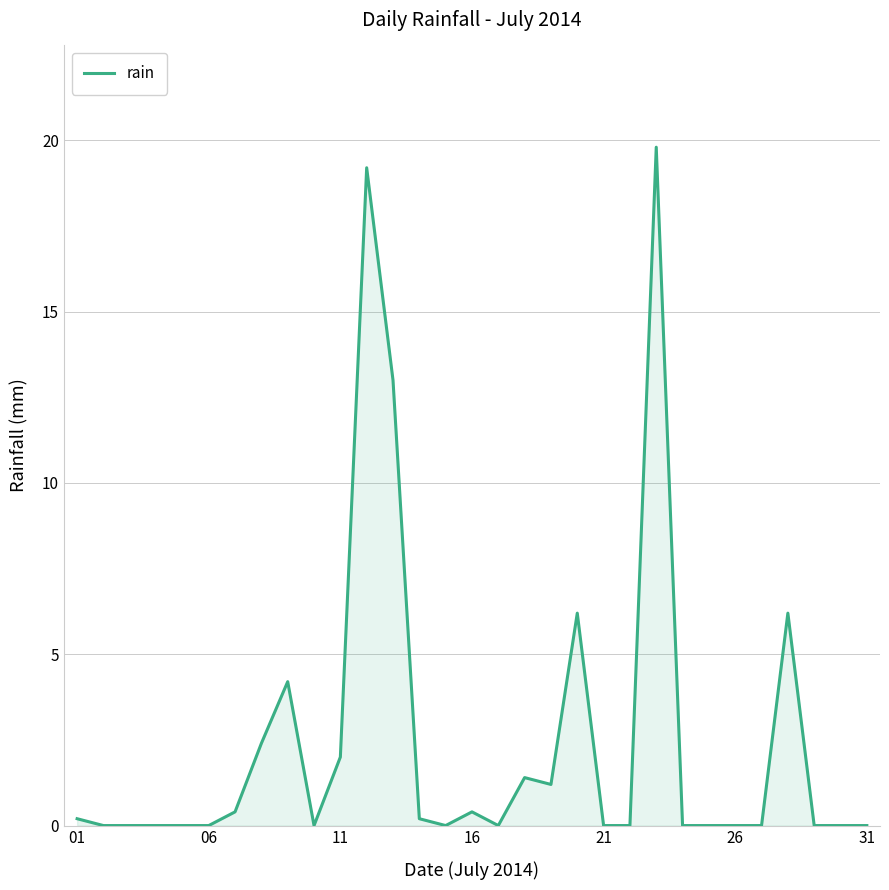

What is the difference between the maximum and minimum values?

19.8